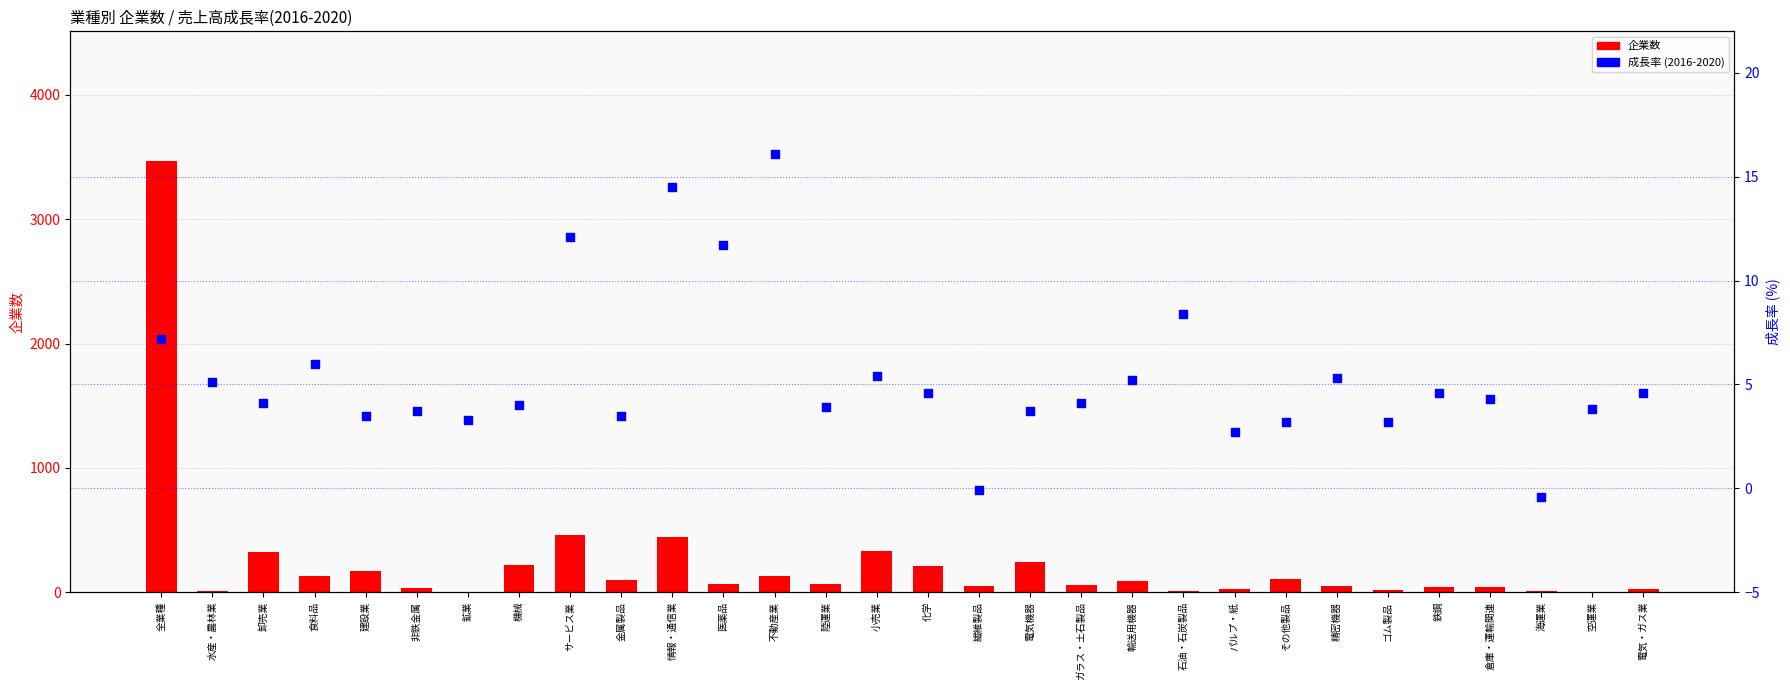

Which series has the largest total across all categories?

企業数